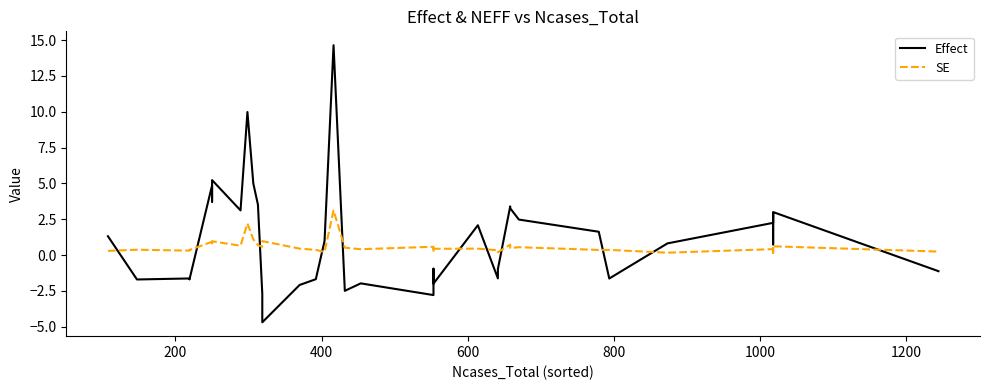

Does the chart have visible grid lines?

No